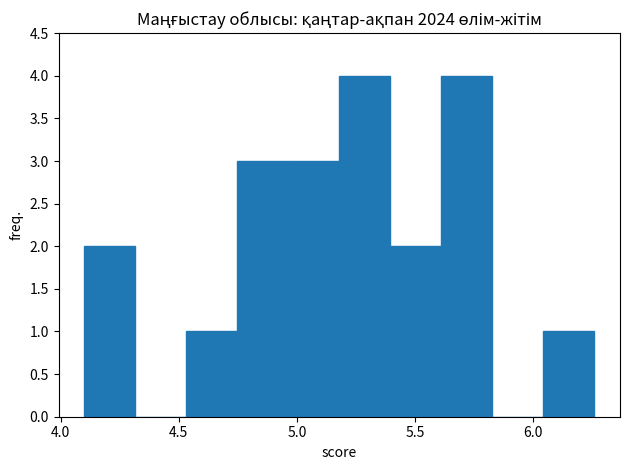

Reading left to right, list every bar in this chart as the range it spans on the x-axis followed by its height. Neither the bar edges nor the heights are printed on the chart, so give them approximately, as read against the axes.

4.10 to 4.30: 2
4.30 to 4.55: 0
4.55 to 4.75: 1
4.75 to 4.95: 3
4.95 to 5.20: 3
5.20 to 5.40: 4
5.40 to 5.60: 2
5.60 to 5.85: 4
5.85 to 6.05: 0
6.05 to 6.25: 1